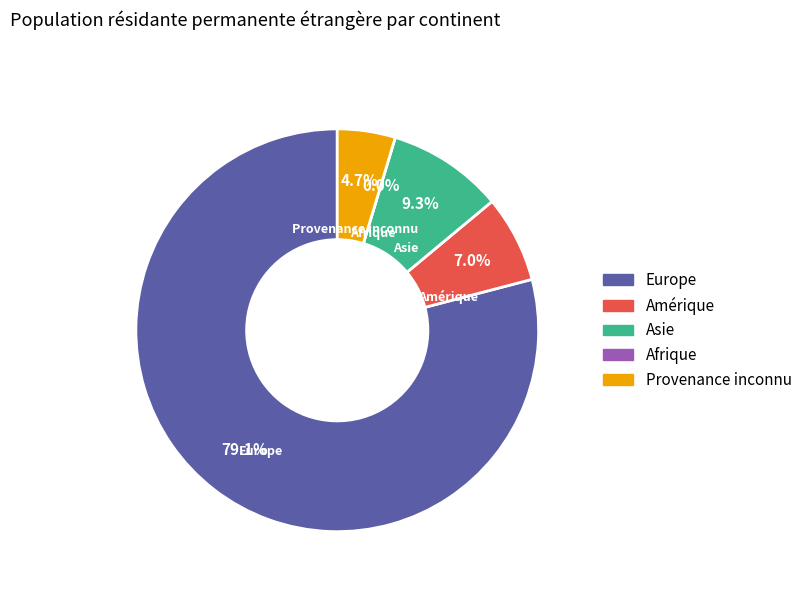

True or false: Afrique accounts for 0% of the total.

True